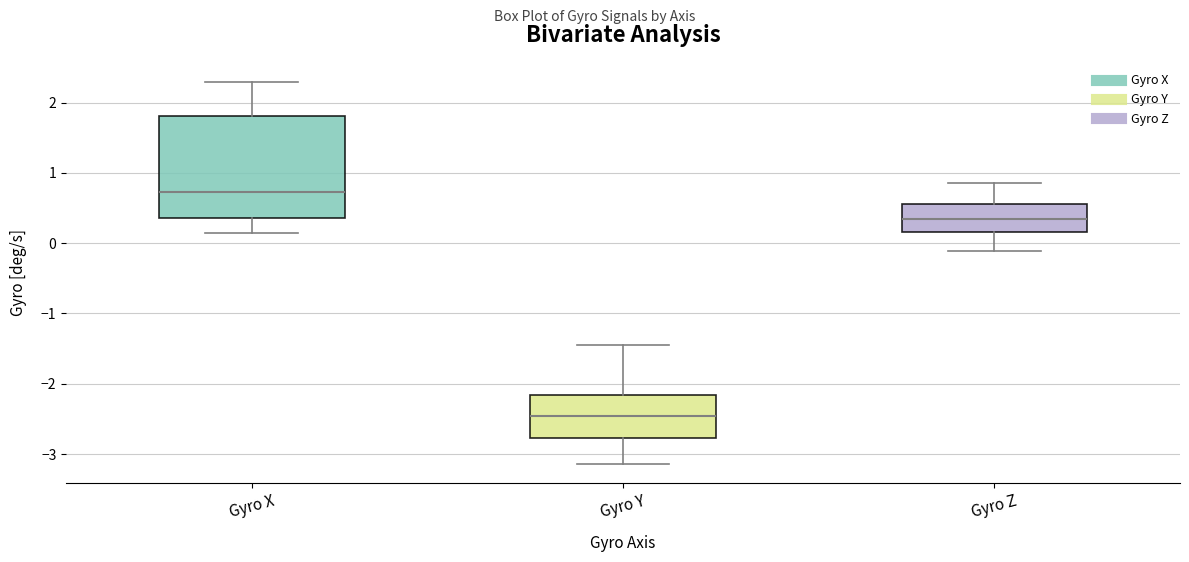

Where does the lower whisker of the box for Gyro Y end on the y-axis? The values are not printed on the chart, so give them approximately, as read against the axis.

-3.1